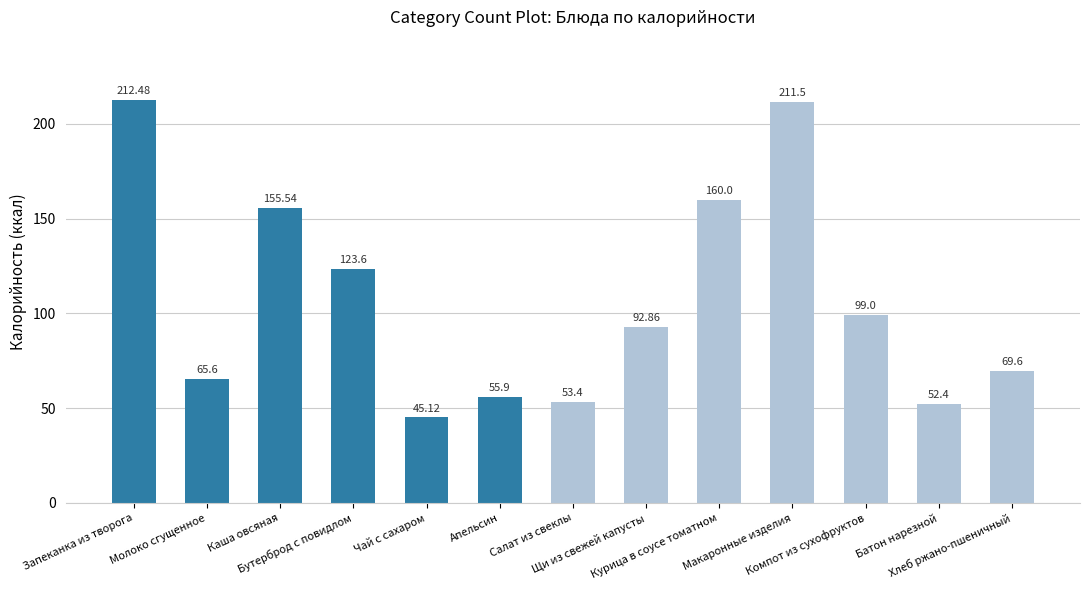

Between Батон нарезной and Хлеб ржано-пшеничный, which is larger?

Хлеб ржано-пшеничный